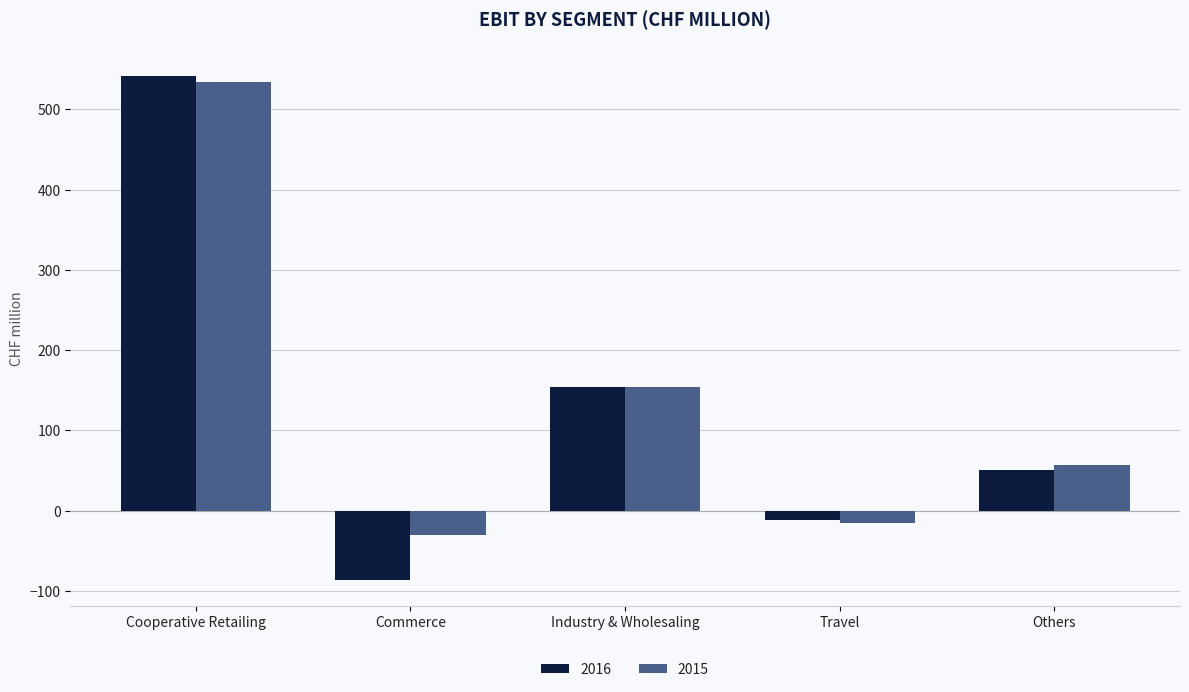

Which series has the largest total across all categories?

2015